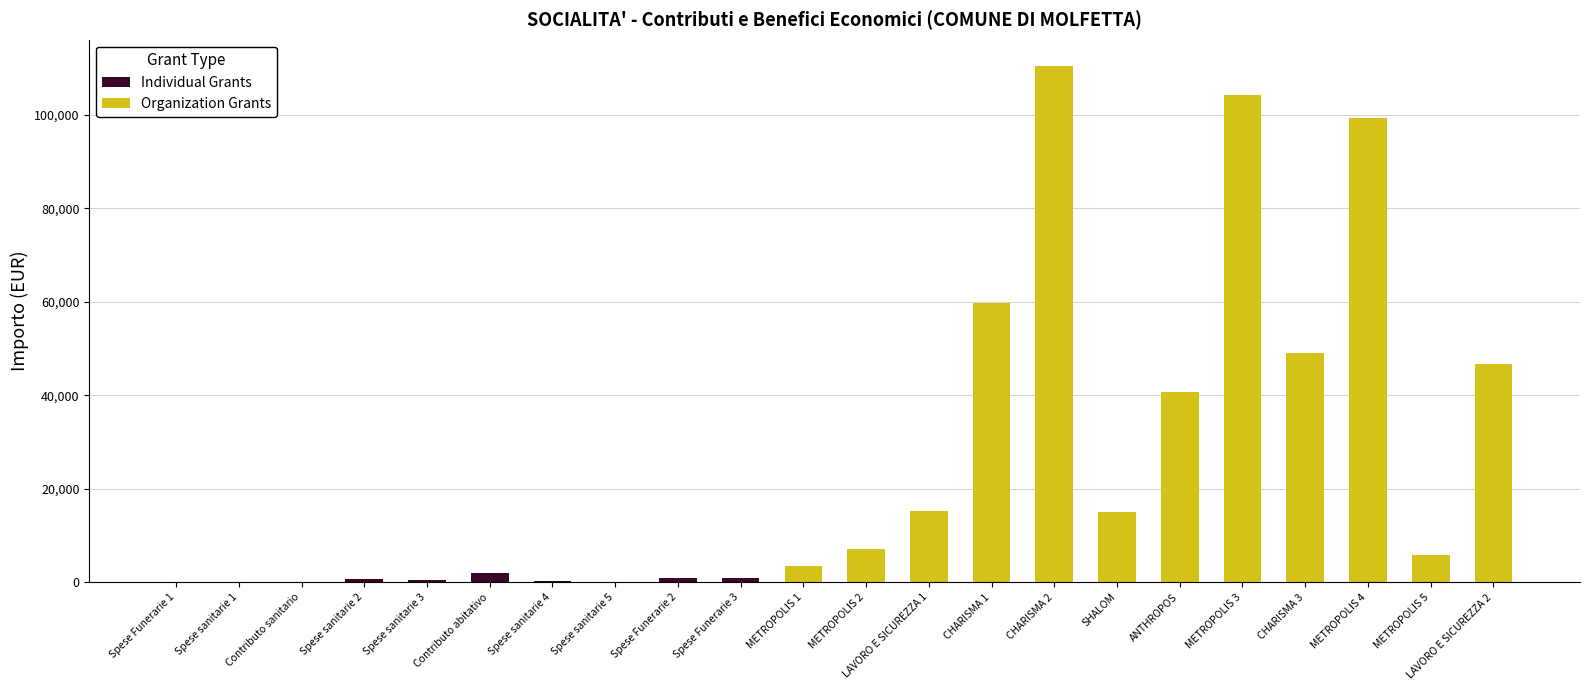

What is the value of the Organization Grants bar at the 12th from the left?

7129.1